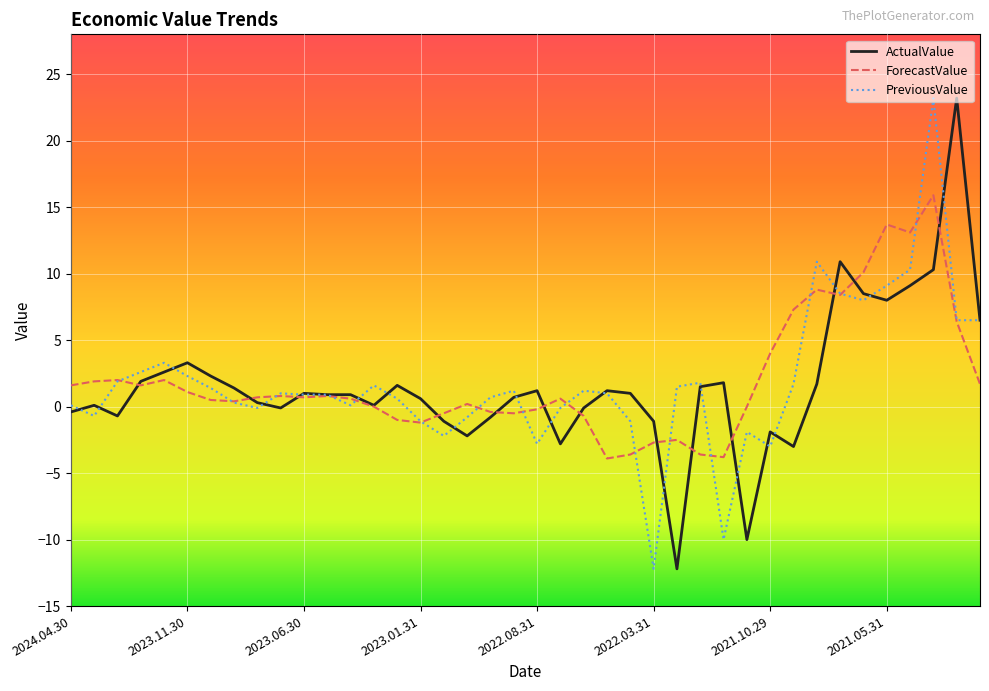

What is the smallest value displayed?

-12.2